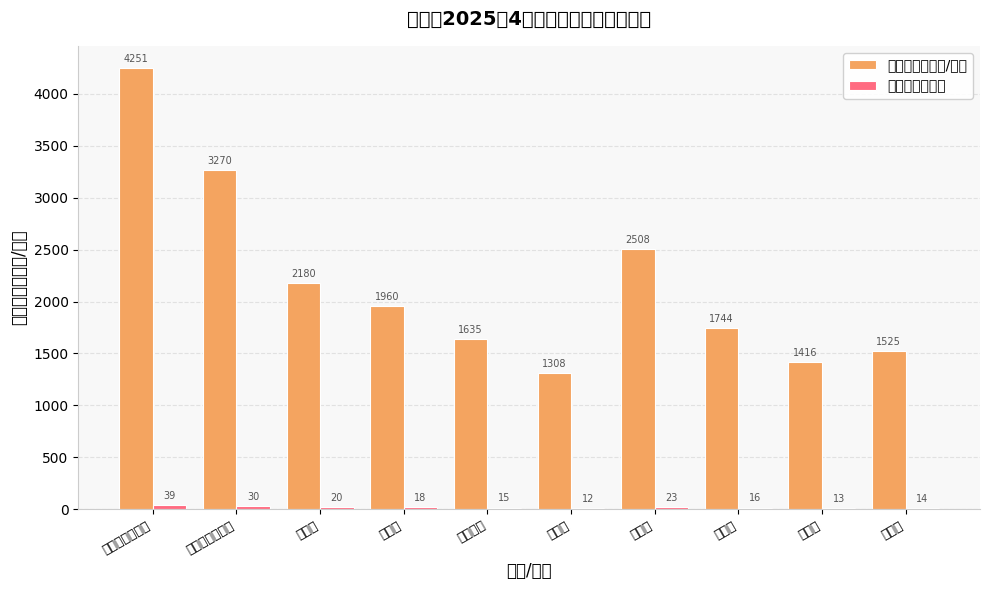

What is the sum of all 补贴总金额（元/月） values?

21797